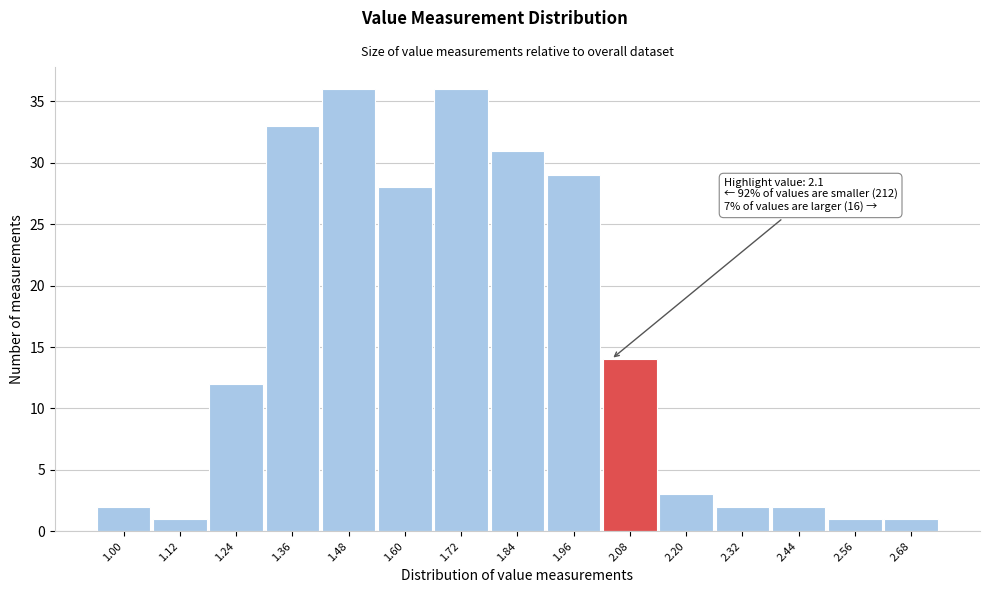

Reading left to right, list all the values displayed in this chart.

2	1	12	33	36	28	36	31	29	14	3	2	2	1	1